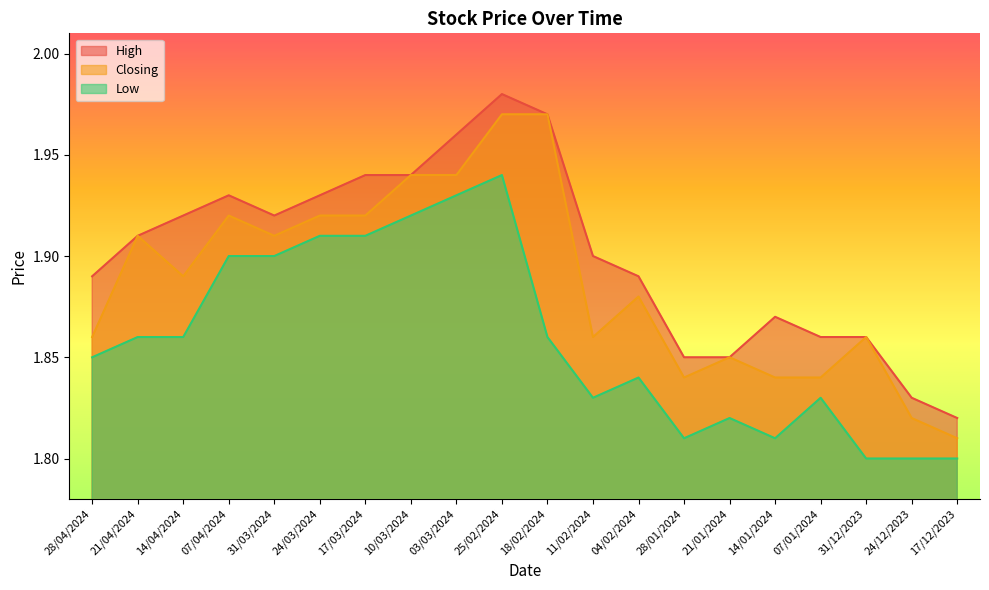

Between 10/03/2024 and 04/02/2024, which series saw the biggest shift?

Low